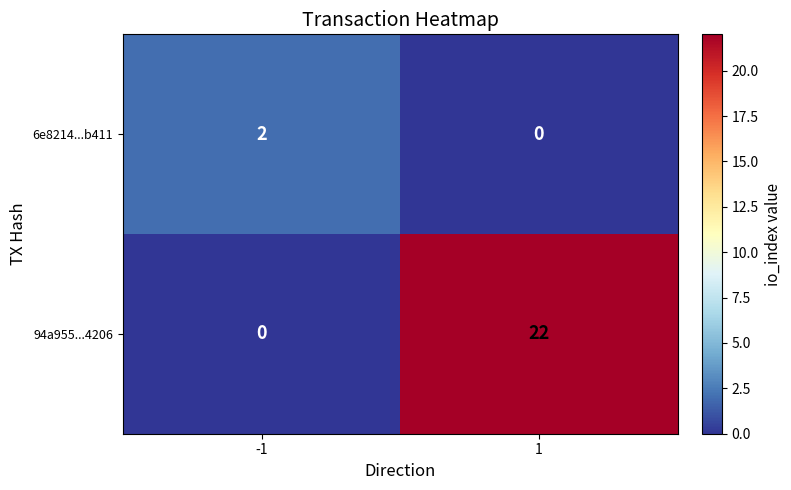

The 6e8214...b411 series shows -1 at 1. True or false?

False